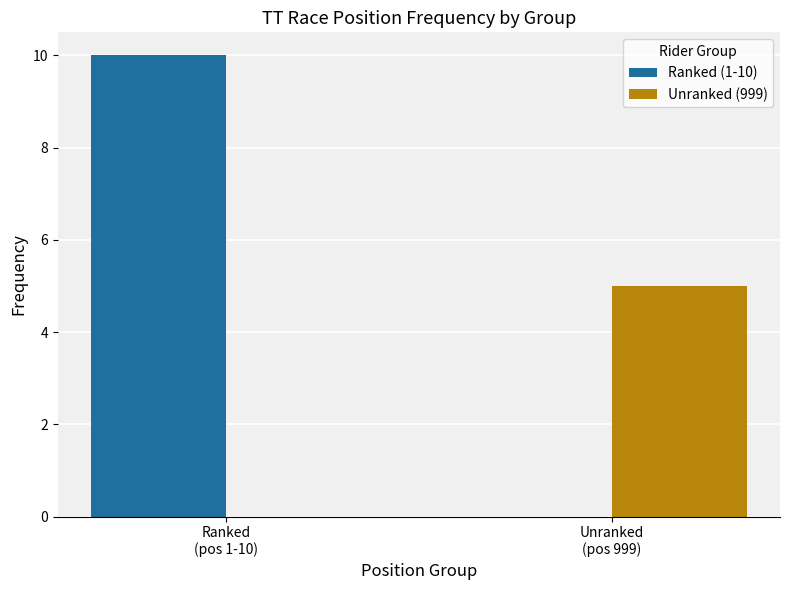

What is the highest value of the Ranked (1-10) series?

10